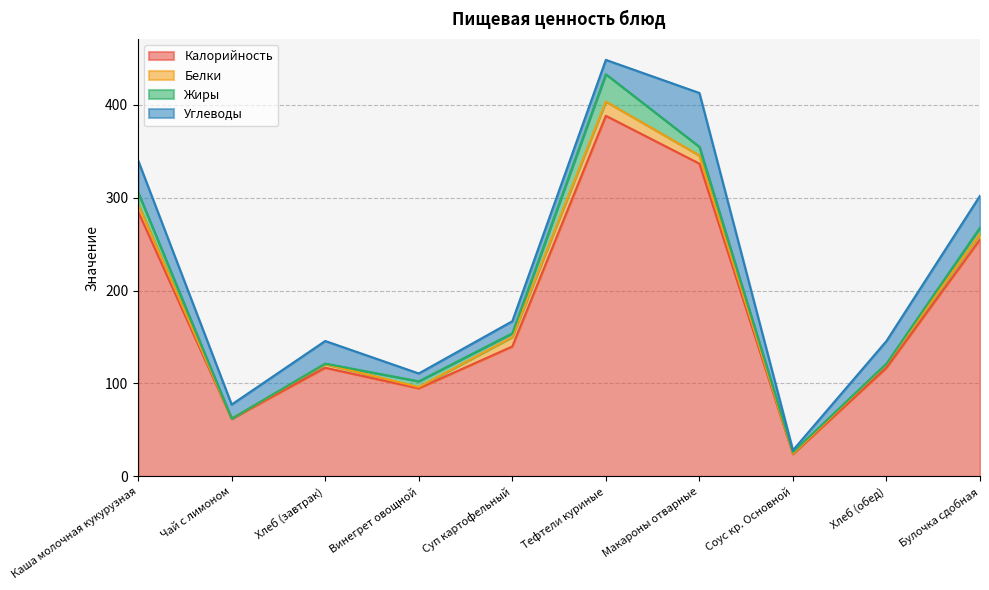

What is the difference between the maximum and minimum values in the Углеводы series?

55.8